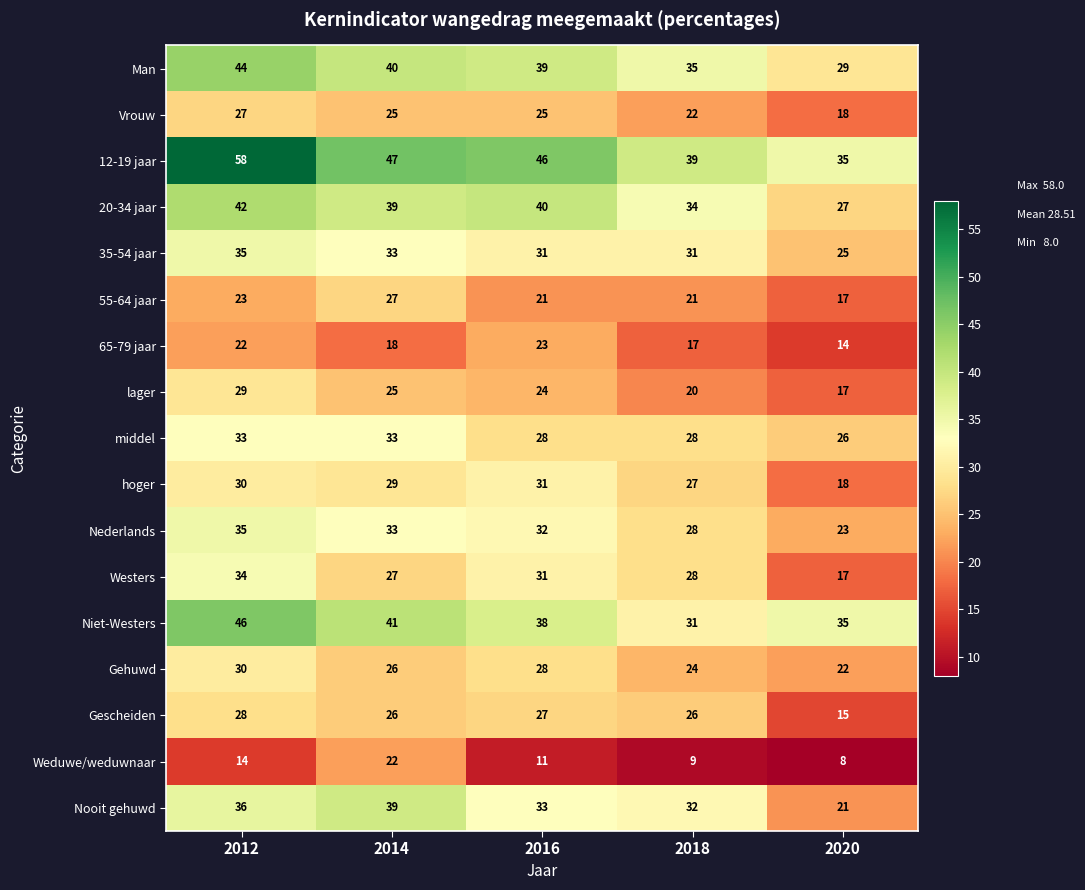

What is the spread (max minus min) of values at 2016?

35